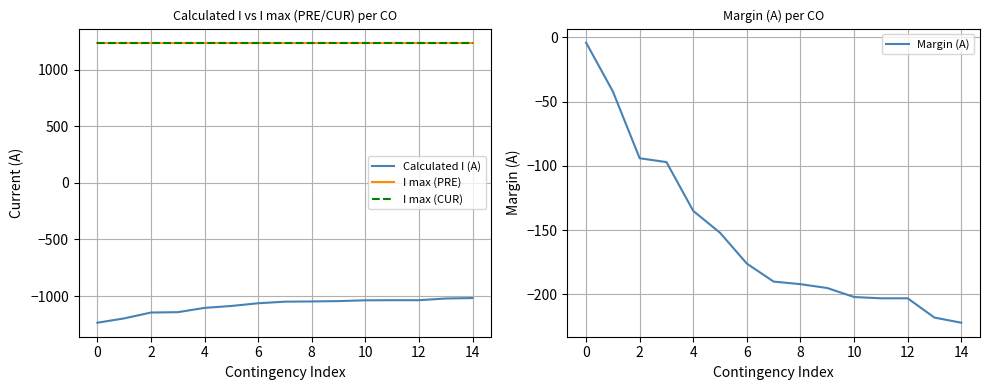

What is the value of the Calculated I (A) point at the 10th from the left?

-1045